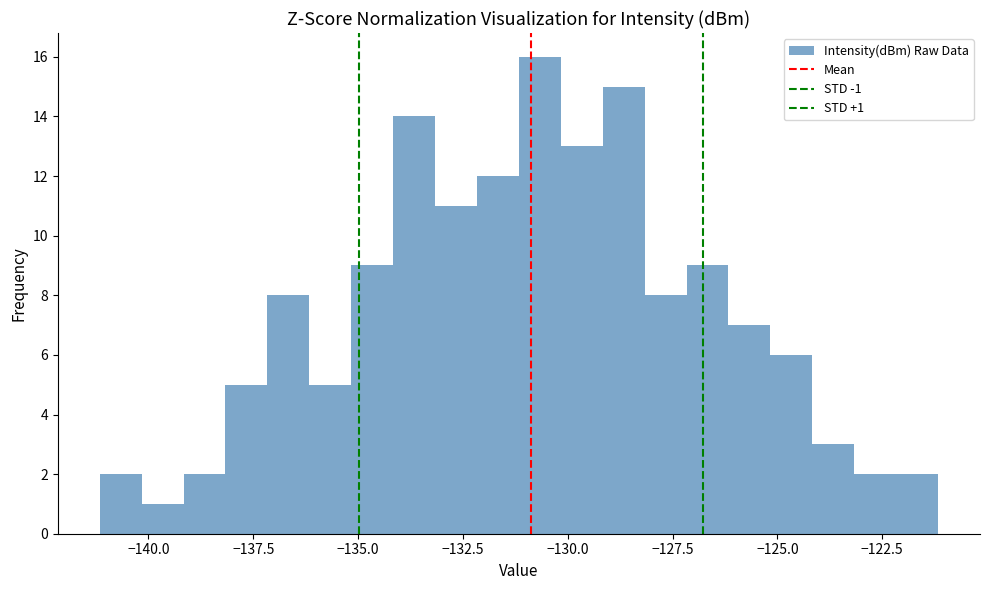

Read against the x-axis, roughly where is the centre of the tallest bar?

-130.5